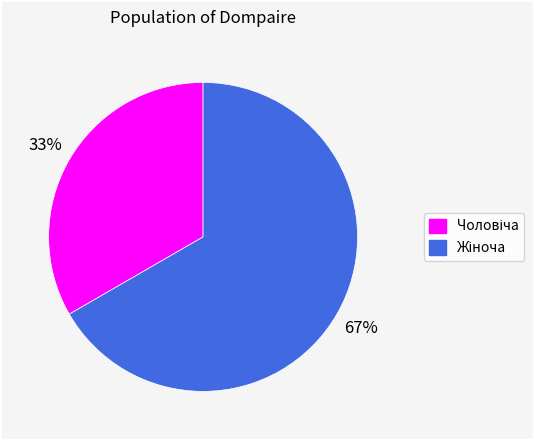

How many segments does this pie chart have?

2